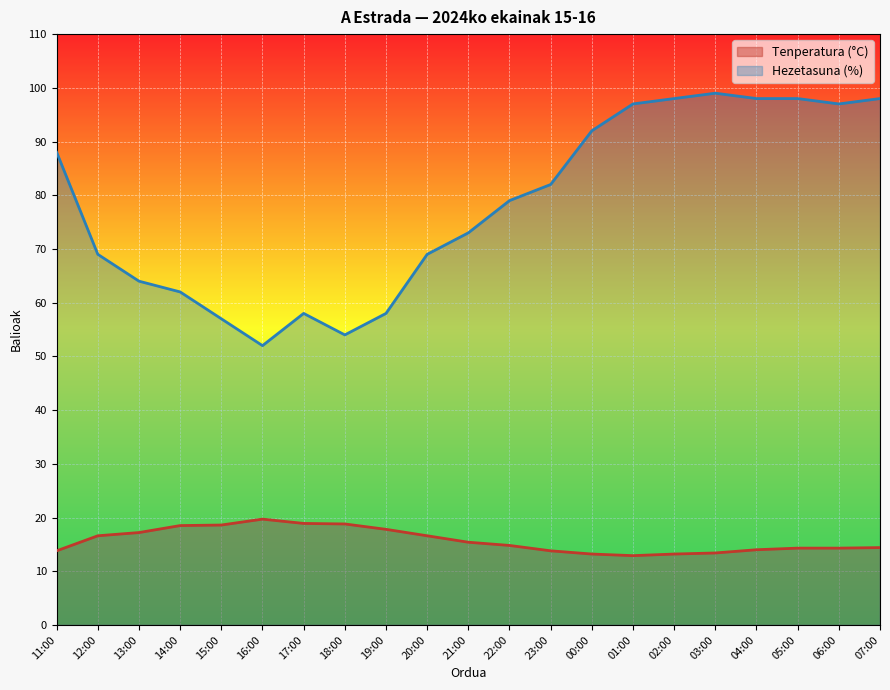

Reading left to right, extract all data points from this chart.

Tenperatura (°C): 11:00=13.8	12:00=16.6	13:00=17.2	14:00=18.5	15:00=18.6	16:00=19.7	17:00=18.9	18:00=18.8	19:00=17.8	20:00=16.6	21:00=15.4	22:00=14.8	23:00=13.8	00:00=13.2	01:00=12.9	02:00=13.2	03:00=13.4	04:00=14.0	05:00=14.3	06:00=14.3	07:00=14.4
Hezetasuna (%): 11:00=88.0	12:00=69.0	13:00=64.0	14:00=62.0	15:00=57.0	16:00=52.0	17:00=58.0	18:00=54.0	19:00=58.0	20:00=69.0	21:00=73.0	22:00=79.0	23:00=82.0	00:00=92.0	01:00=97.0	02:00=98.0	03:00=99.0	04:00=98.0	05:00=98.0	06:00=97.0	07:00=98.0